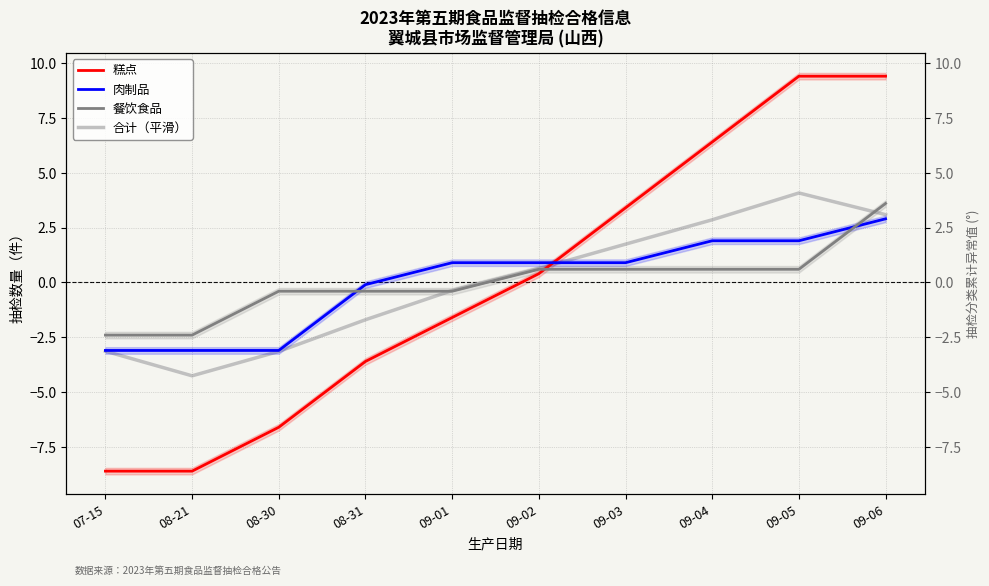

Is it true that 糕点 equals -2.5 at 07-15?

False